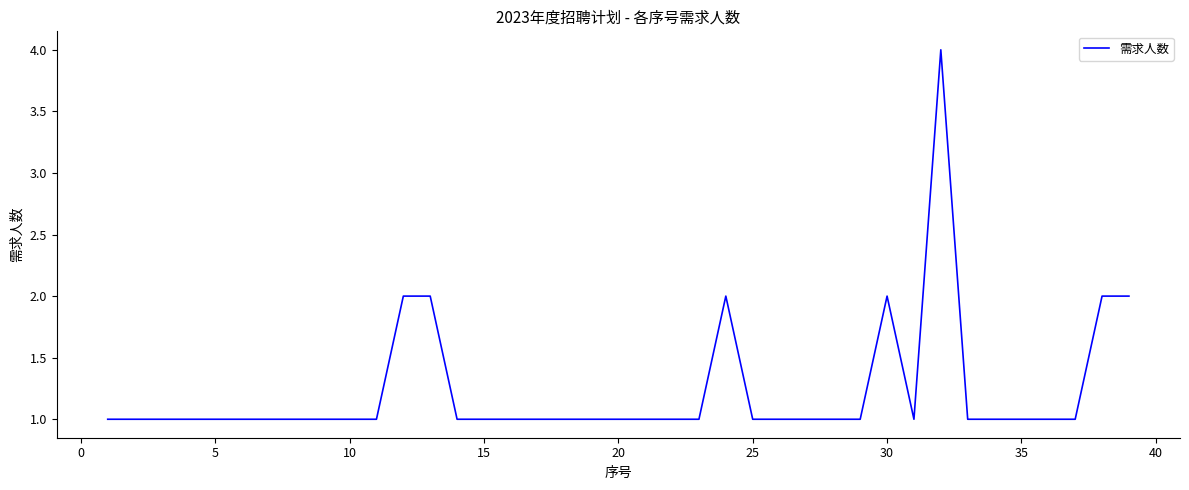

Reading left to right, transcribe all the data shown in this chart.

1	1	1	1	1	1	1	1	1	1	1	2	2	1	1	1	1	1	1	1	1	1	1	2	1	1	1	1	1	2	1	4	1	1	1	1	1	2	2